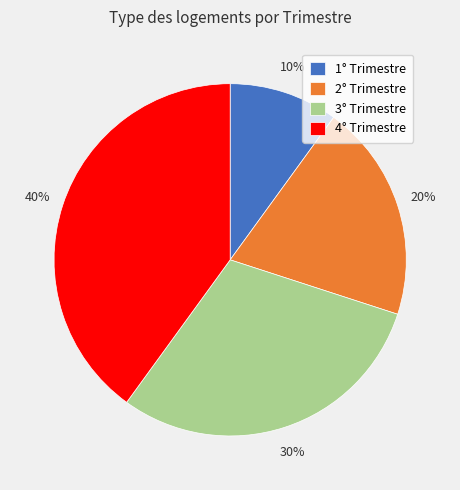

Is there any slice that represents more than half of the pie?

No